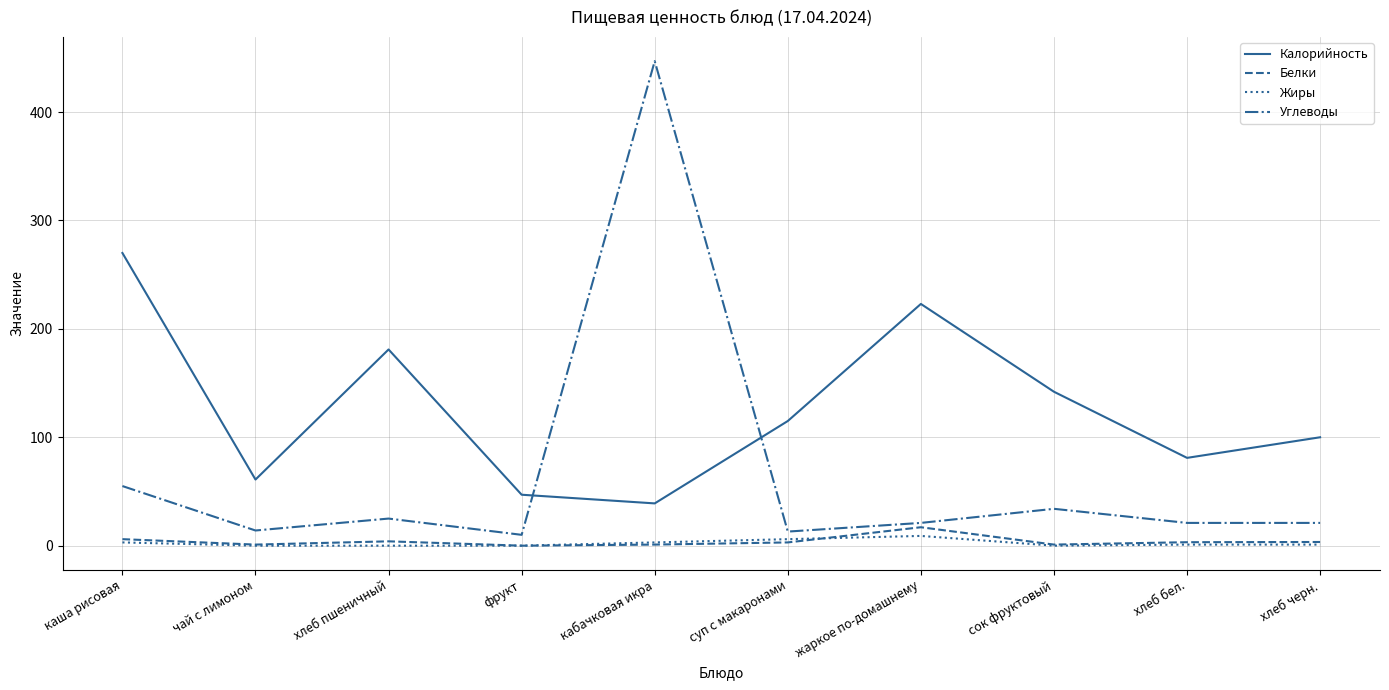

How many lines are shown in the chart?

4